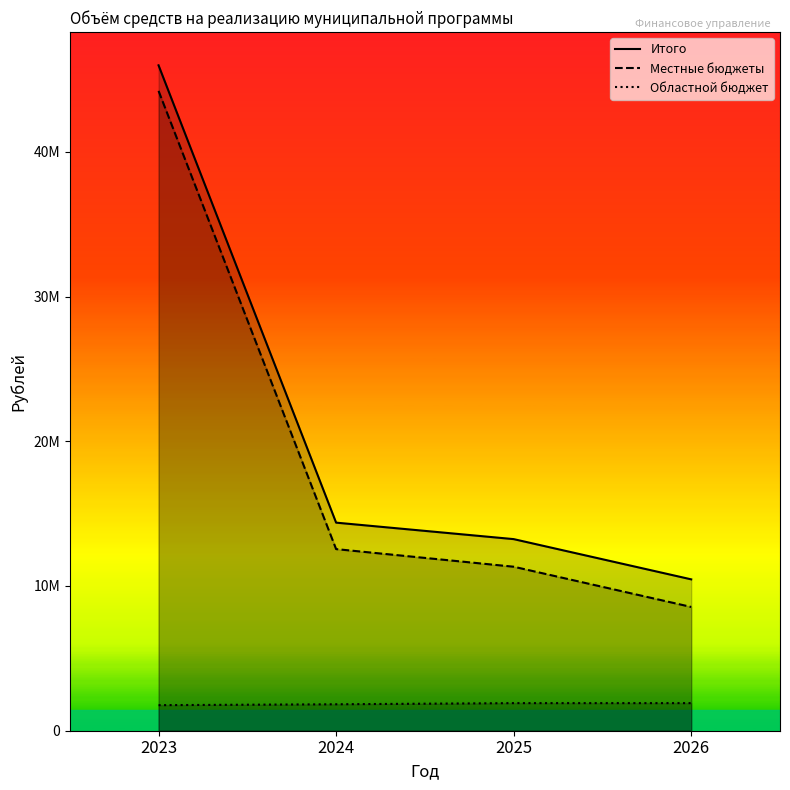

What is the greatest value displayed?

45974728.6